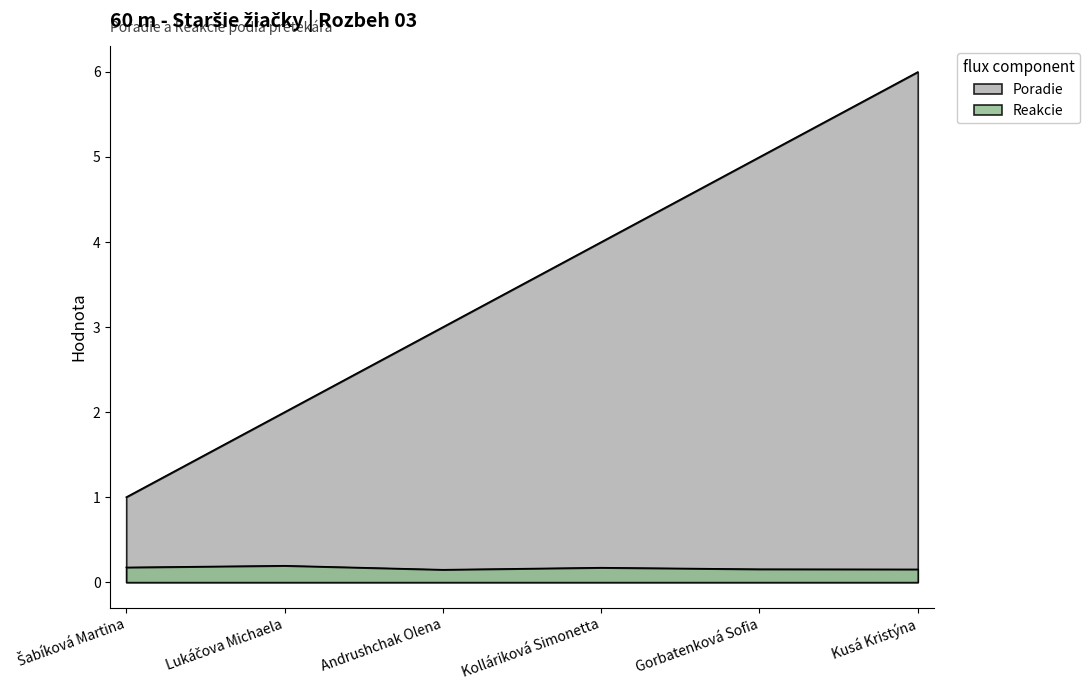

Does the chart display data point markers on the line(s)?

No